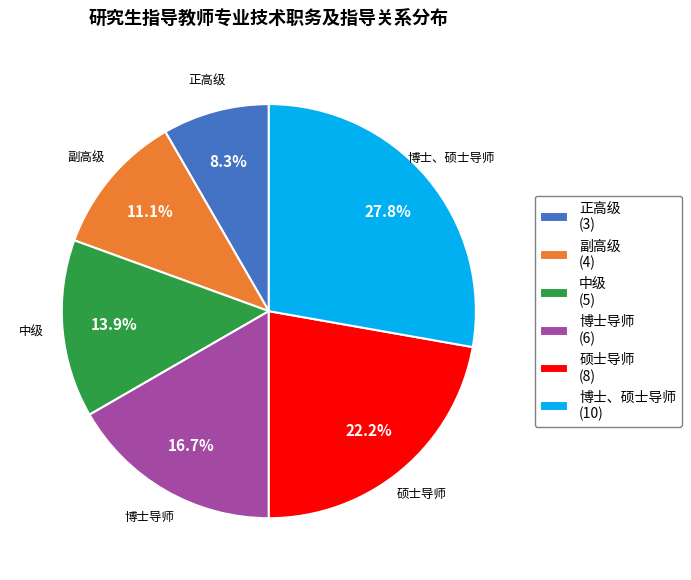

Combined, do 硕士导师 and 副高级 account for over 50%?

No